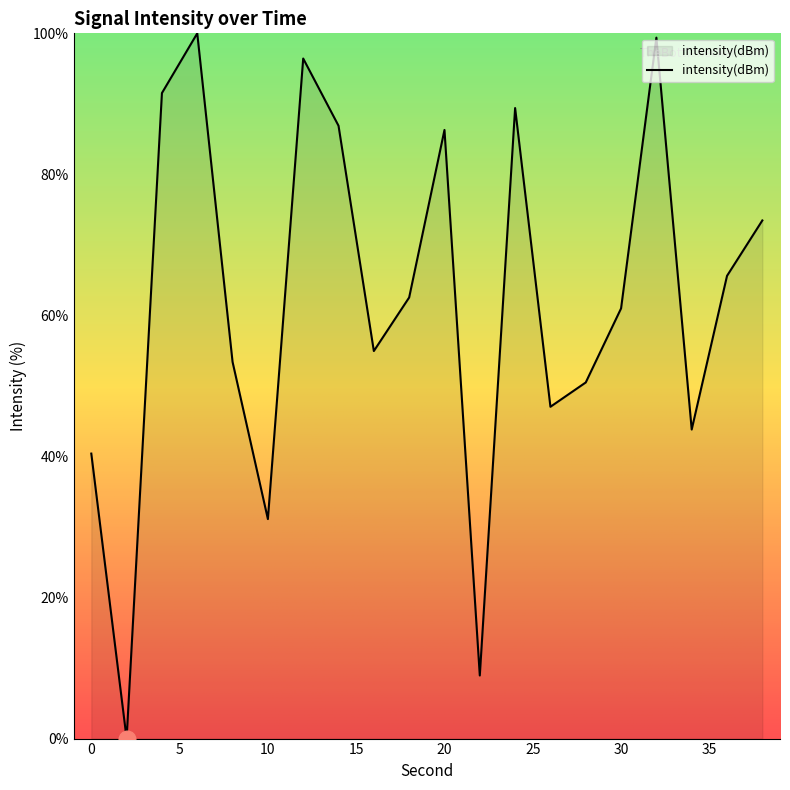

What is the maximum value shown in the chart?

100.0